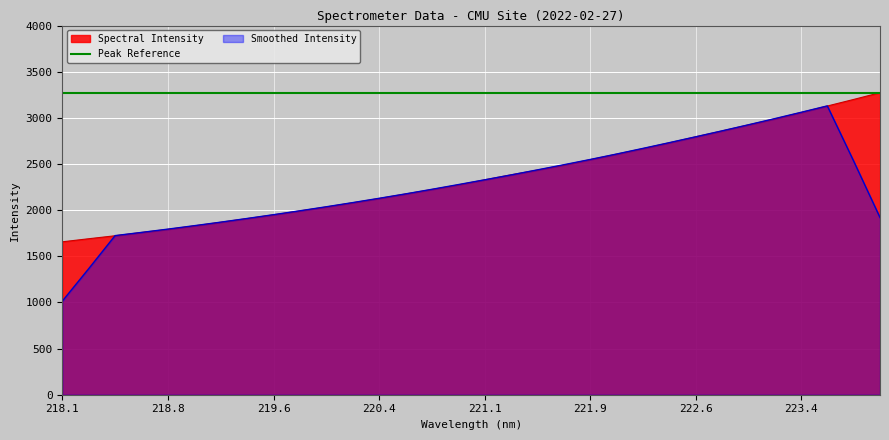

What is the label of the 21st point from the right?

220.1623